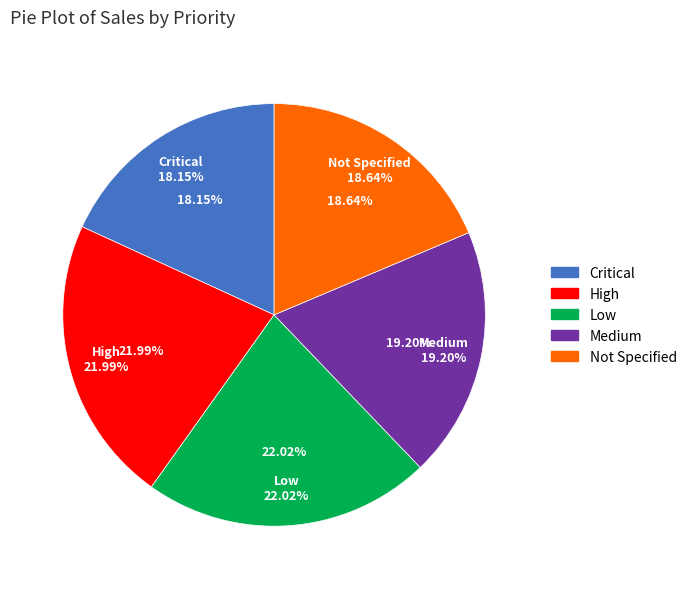

How many segments does this pie chart have?

5